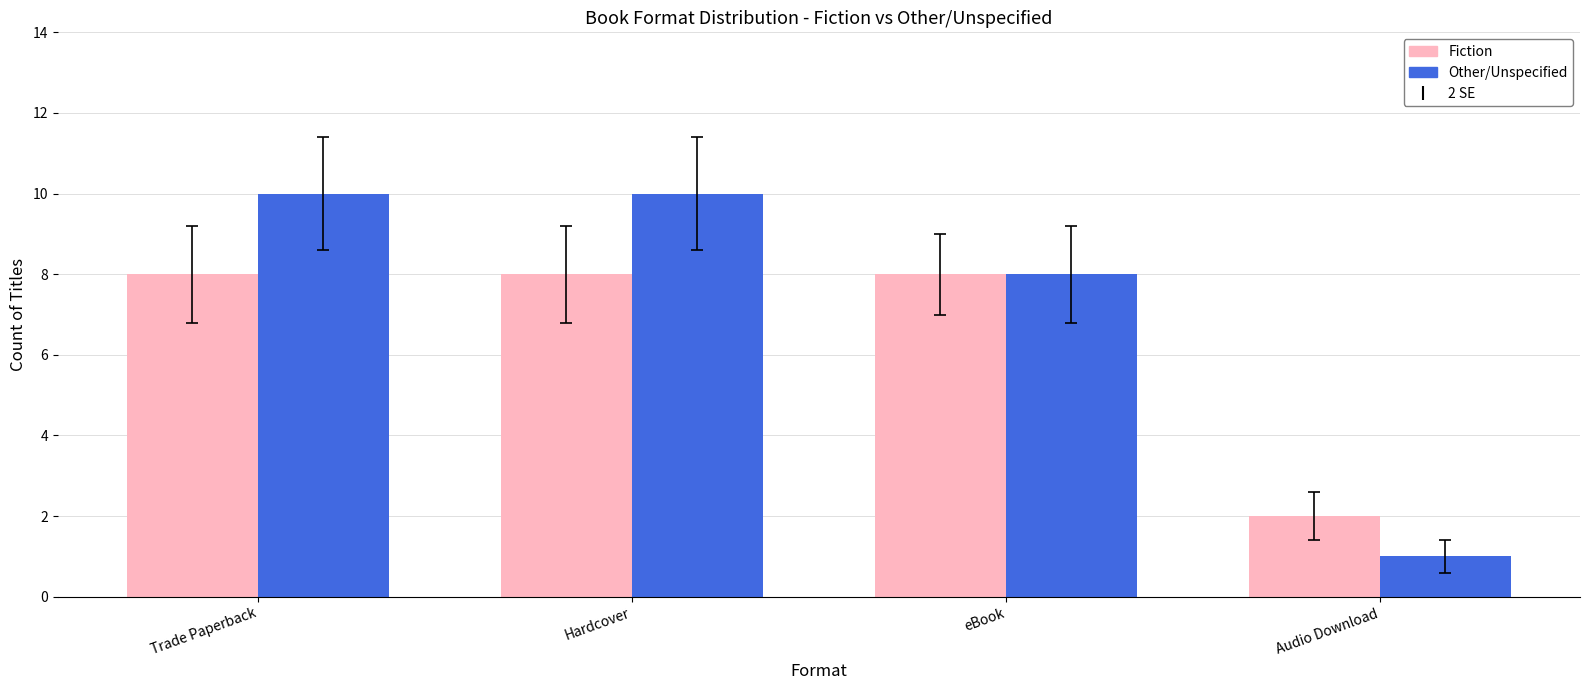

Reading right to left, list all the values displayed in this chart.

Fiction: Audio Download=2	eBook=8	Hardcover=8	Trade Paperback=8
Other/Unspecified: Audio Download=1	eBook=8	Hardcover=10	Trade Paperback=10